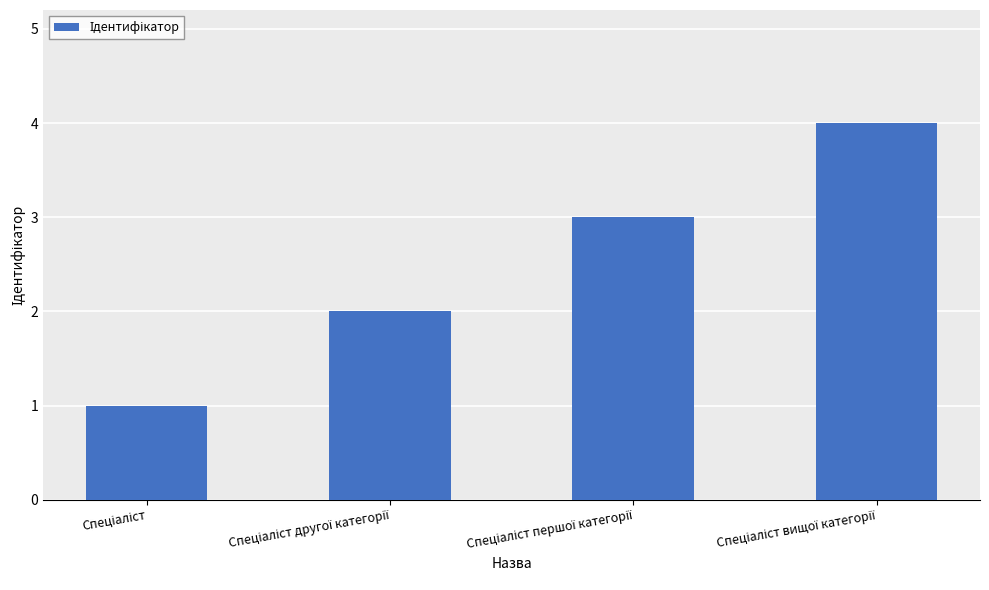

What is the sum of all values?

10